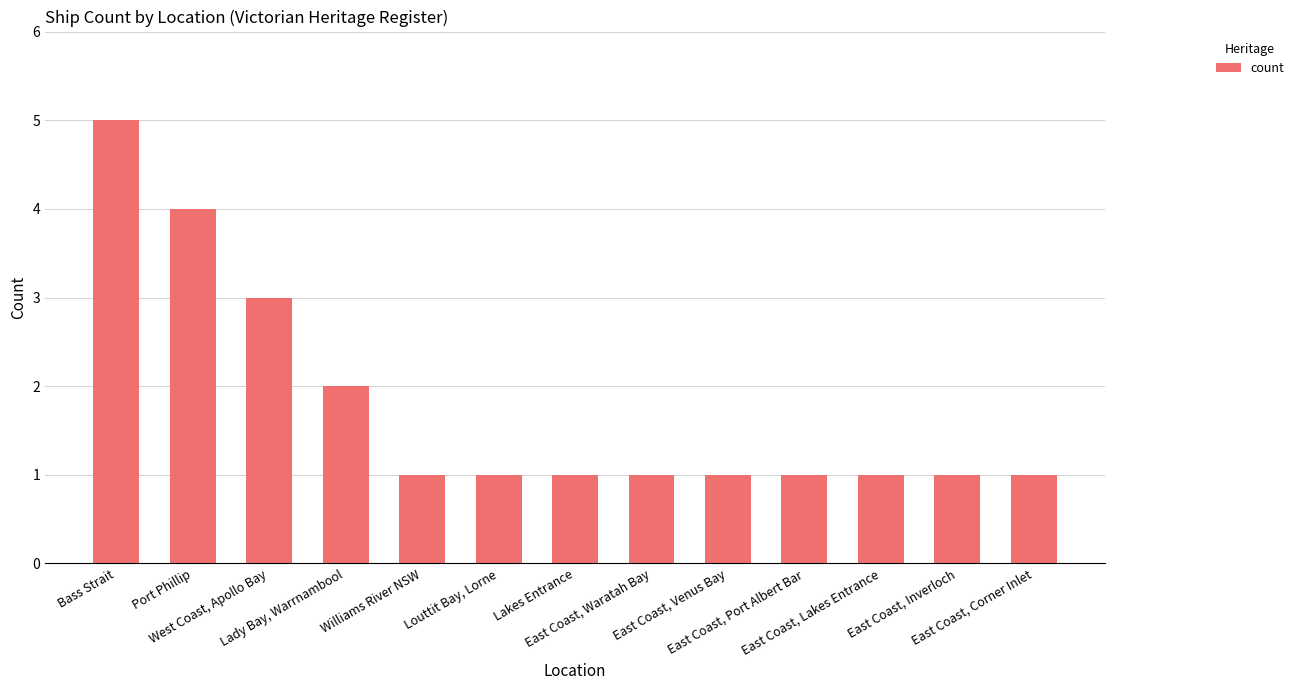

How many categories are shown in the chart?

13